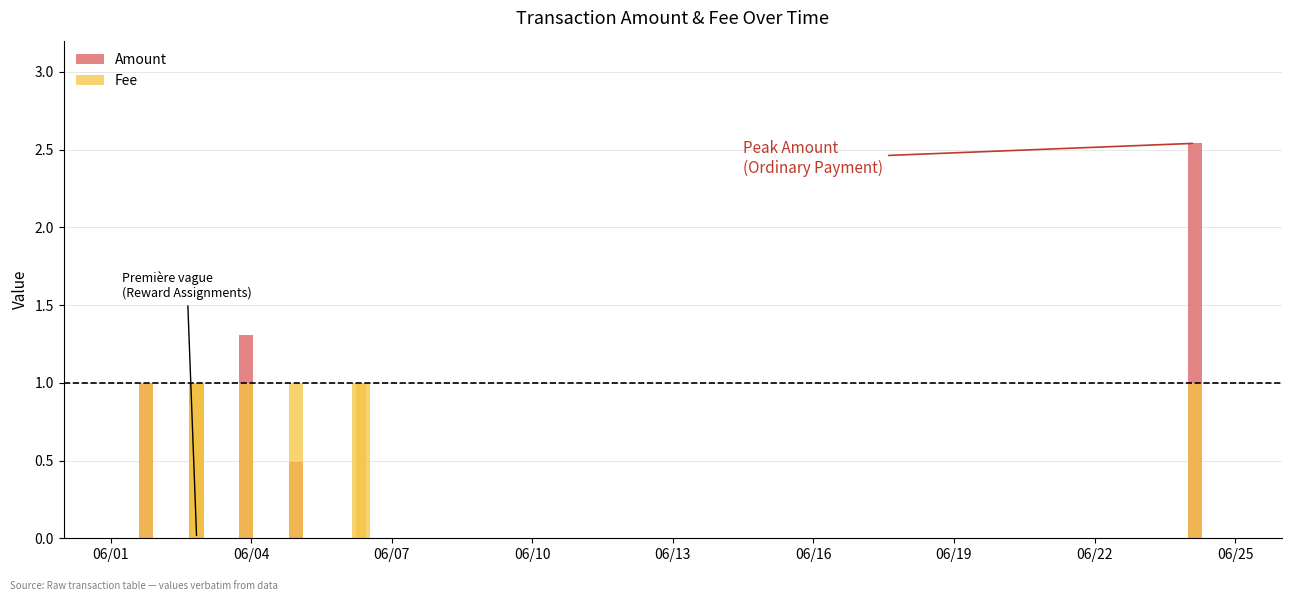

At which label is Amount closest to 1?

06/01